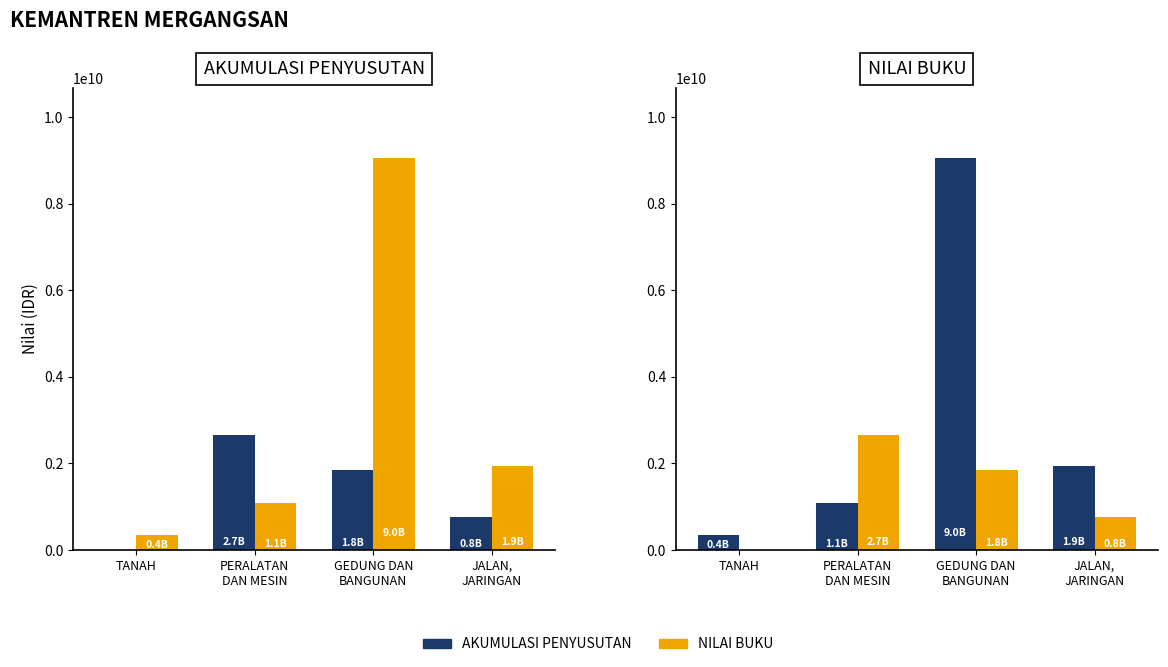

List the series in order of their overall mean, highest first.

NILAI BUKU, AKUMULASI PENYUSUTAN